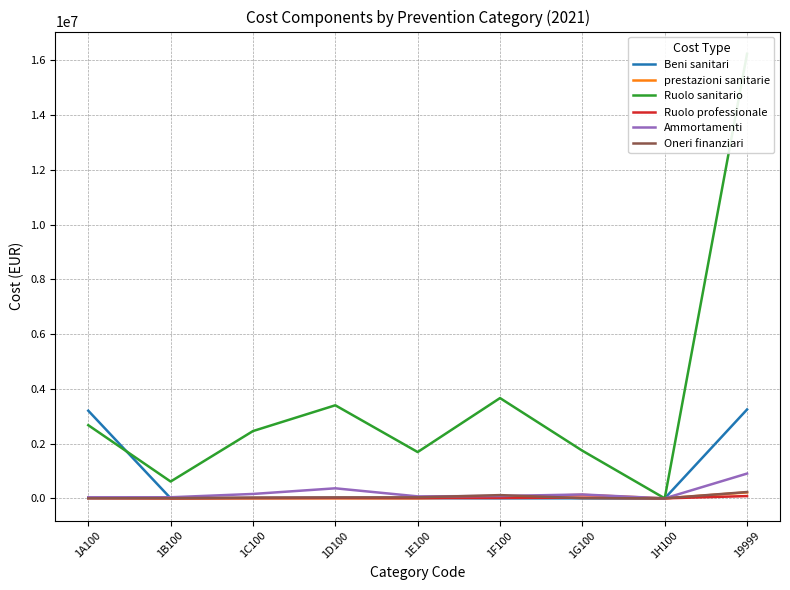

Does the chart have visible grid lines?

Yes